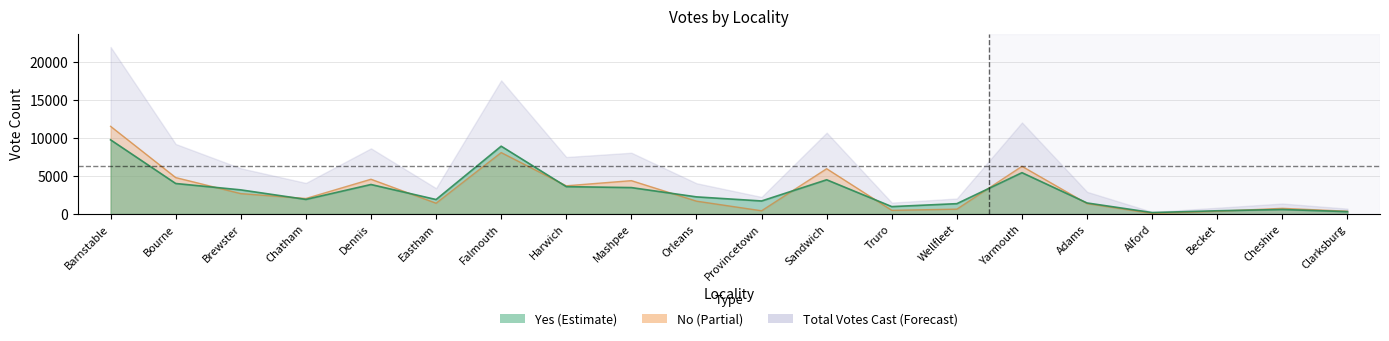

What is the difference between the No values at Bourne and Eastham?

3367